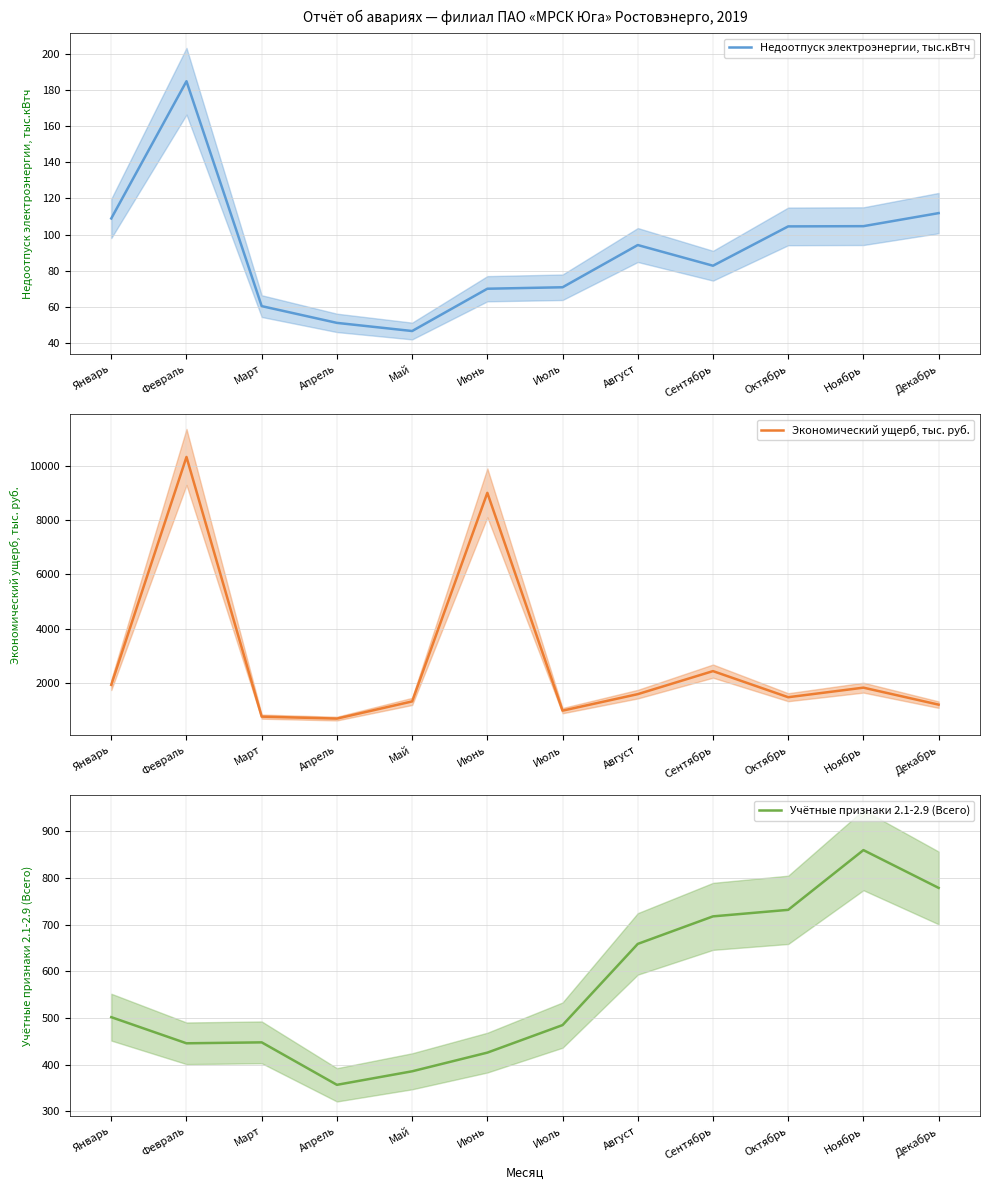

List the labels in order of Экономический ущерб, тыс. руб. value, largest first.

Февраль, Июнь, Сентябрь, Январь, Ноябрь, Август, Октябрь, Май, Декабрь, Июль, Март, Апрель